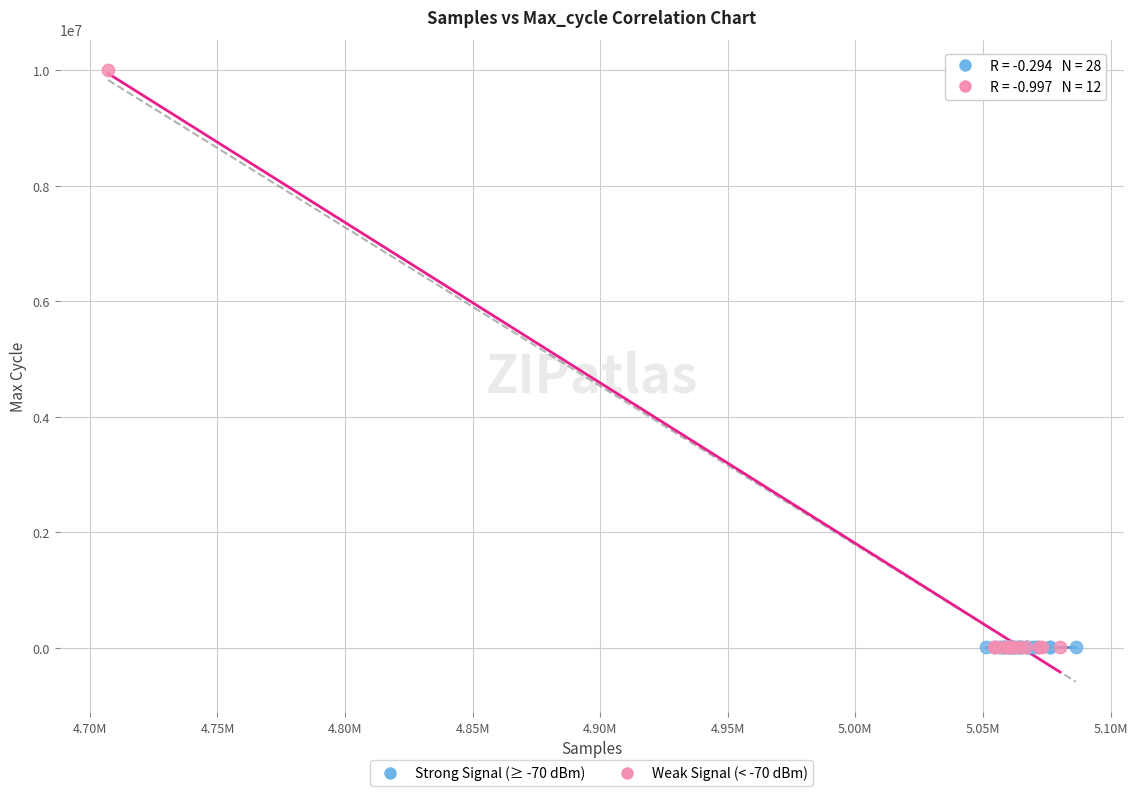

Which series reaches the maximum Y coordinate?

Weak Signal (< -70 dBm)